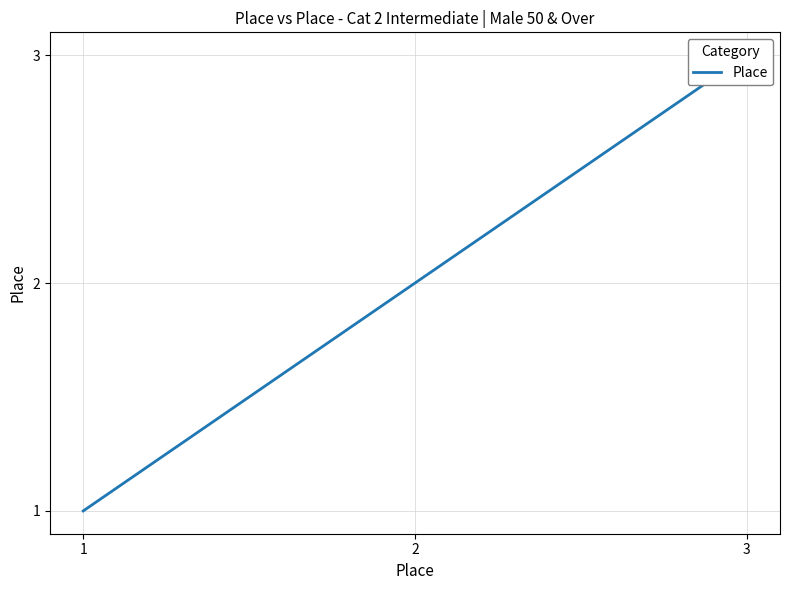

The value at 1 is 1. True or false?

True